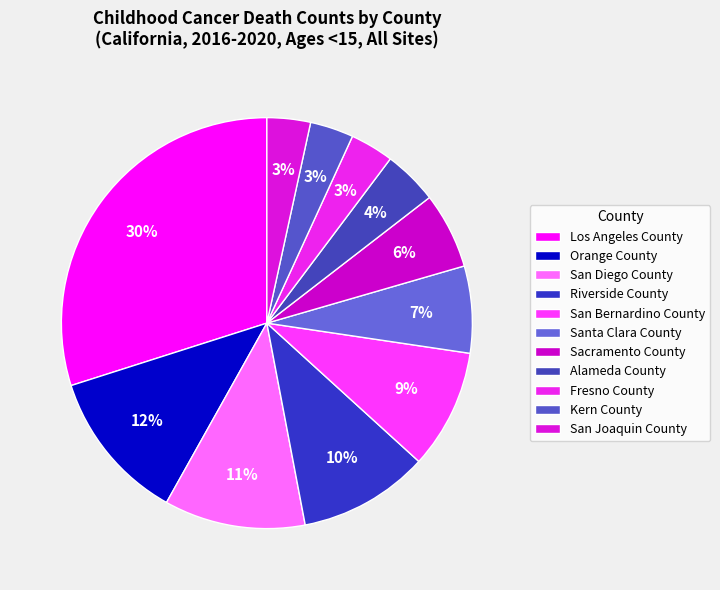

Which category has the biggest portion of the pie?

Los Angeles County